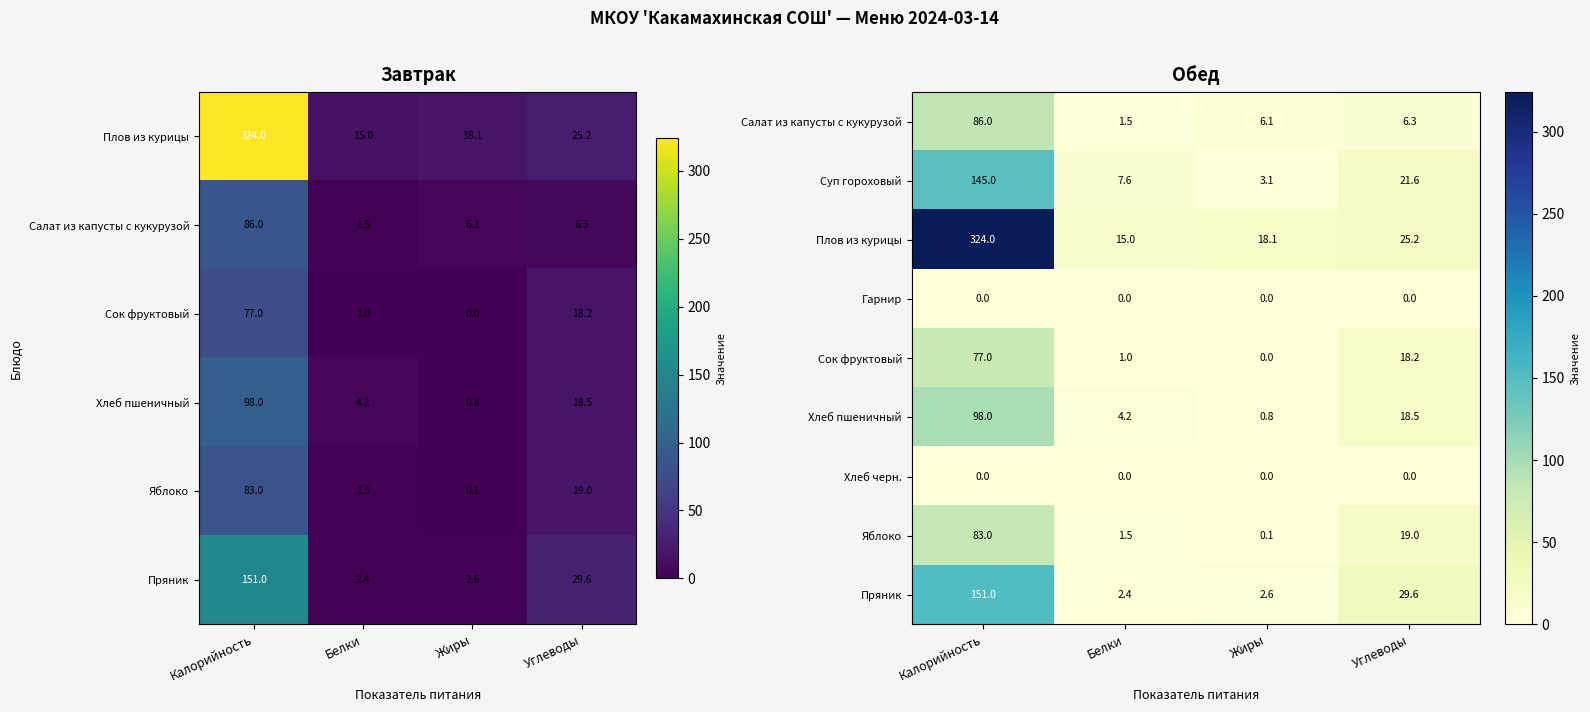

At which label does Суп гороховый first exceed 21?

Калорийность